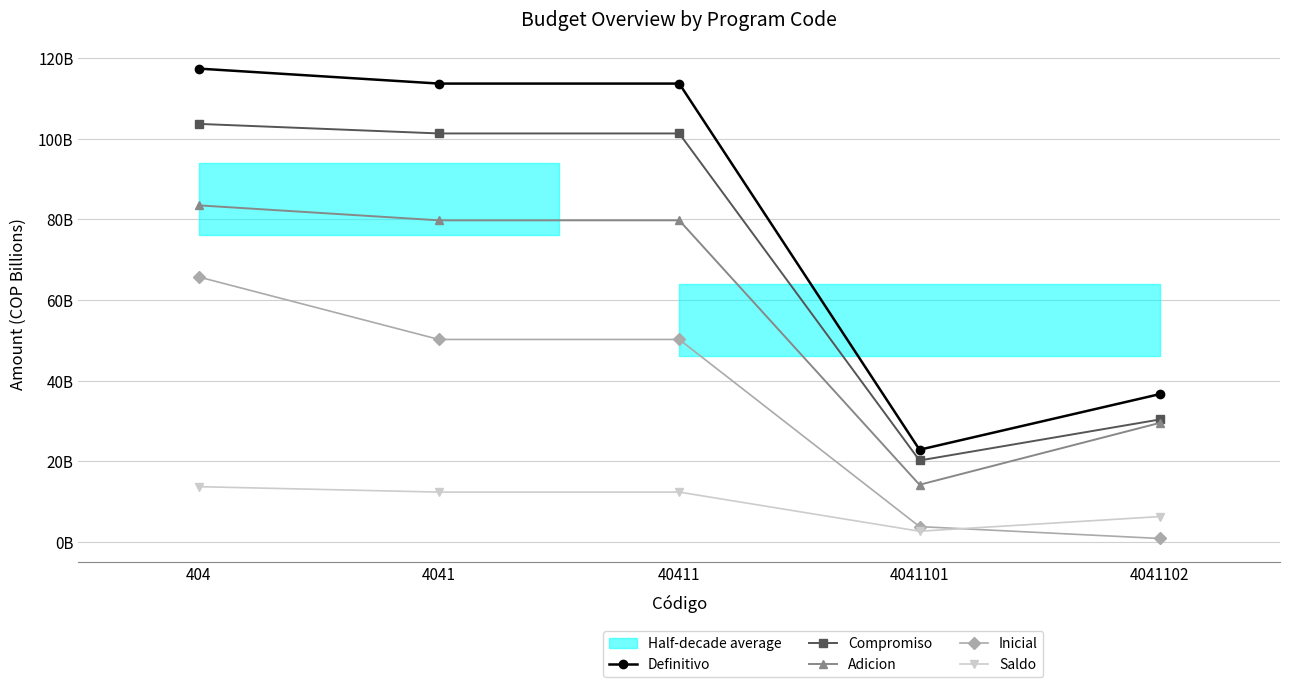

What is the highest value of the Adicion series?

83474045195